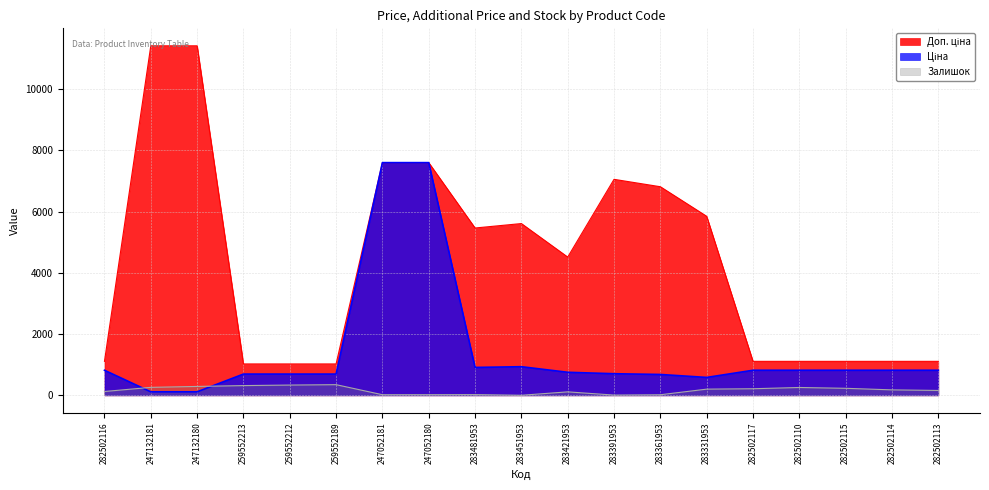

Reading left to right, extract all data points from this chart.

Ціна: 282502116=818.5	247132181=114.1	247132180=114.1	259552213=693.7	259552212=693.7	259552189=693.7	247052181=7596.5	247052180=7596.5	283481953=910.4	283451953=934.5	283421953=752.2	283391953=705.1	283361953=681.0	283331953=584.4	282502117=818.5	282502110=818.5	282502115=818.5	282502114=818.5	282502113=818.5
Доп. ціна: 282502116=1109.2	247132181=11410.0	247132180=11410.0	259552213=1024.6	259552212=1024.6	259552189=1024.6	247052181=7596.5	247052180=7596.5	283481953=5462.3	283451953=5607.2	283421953=4513.3	283391953=7051.3	283361953=6809.8	283331953=5843.9	282502117=1109.2	282502110=1109.2	282502115=1109.2	282502114=1109.2	282502113=1109.2
Залишок: 282502116=125.0	247132181=260.0	247132180=290.0	259552213=318.0	259552212=335.0	259552189=348.0	247052181=20.0	247052180=21.0	283481953=24.0	283451953=2.0	283421953=113.0	283391953=8.0	283361953=19.0	283331953=202.0	282502117=215.0	282502110=256.0	282502115=229.0	282502114=178.0	282502113=159.0